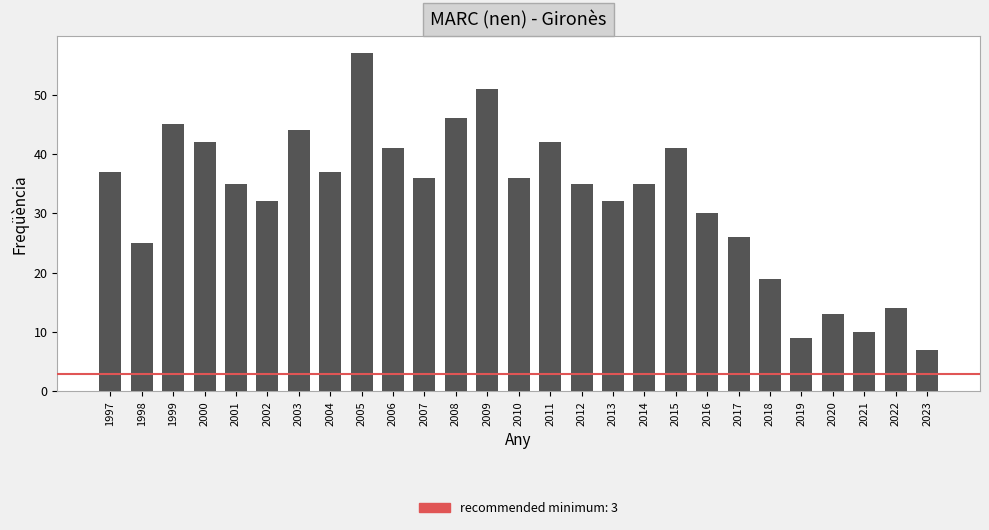

Between 2001 and 1998, which is larger?

2001